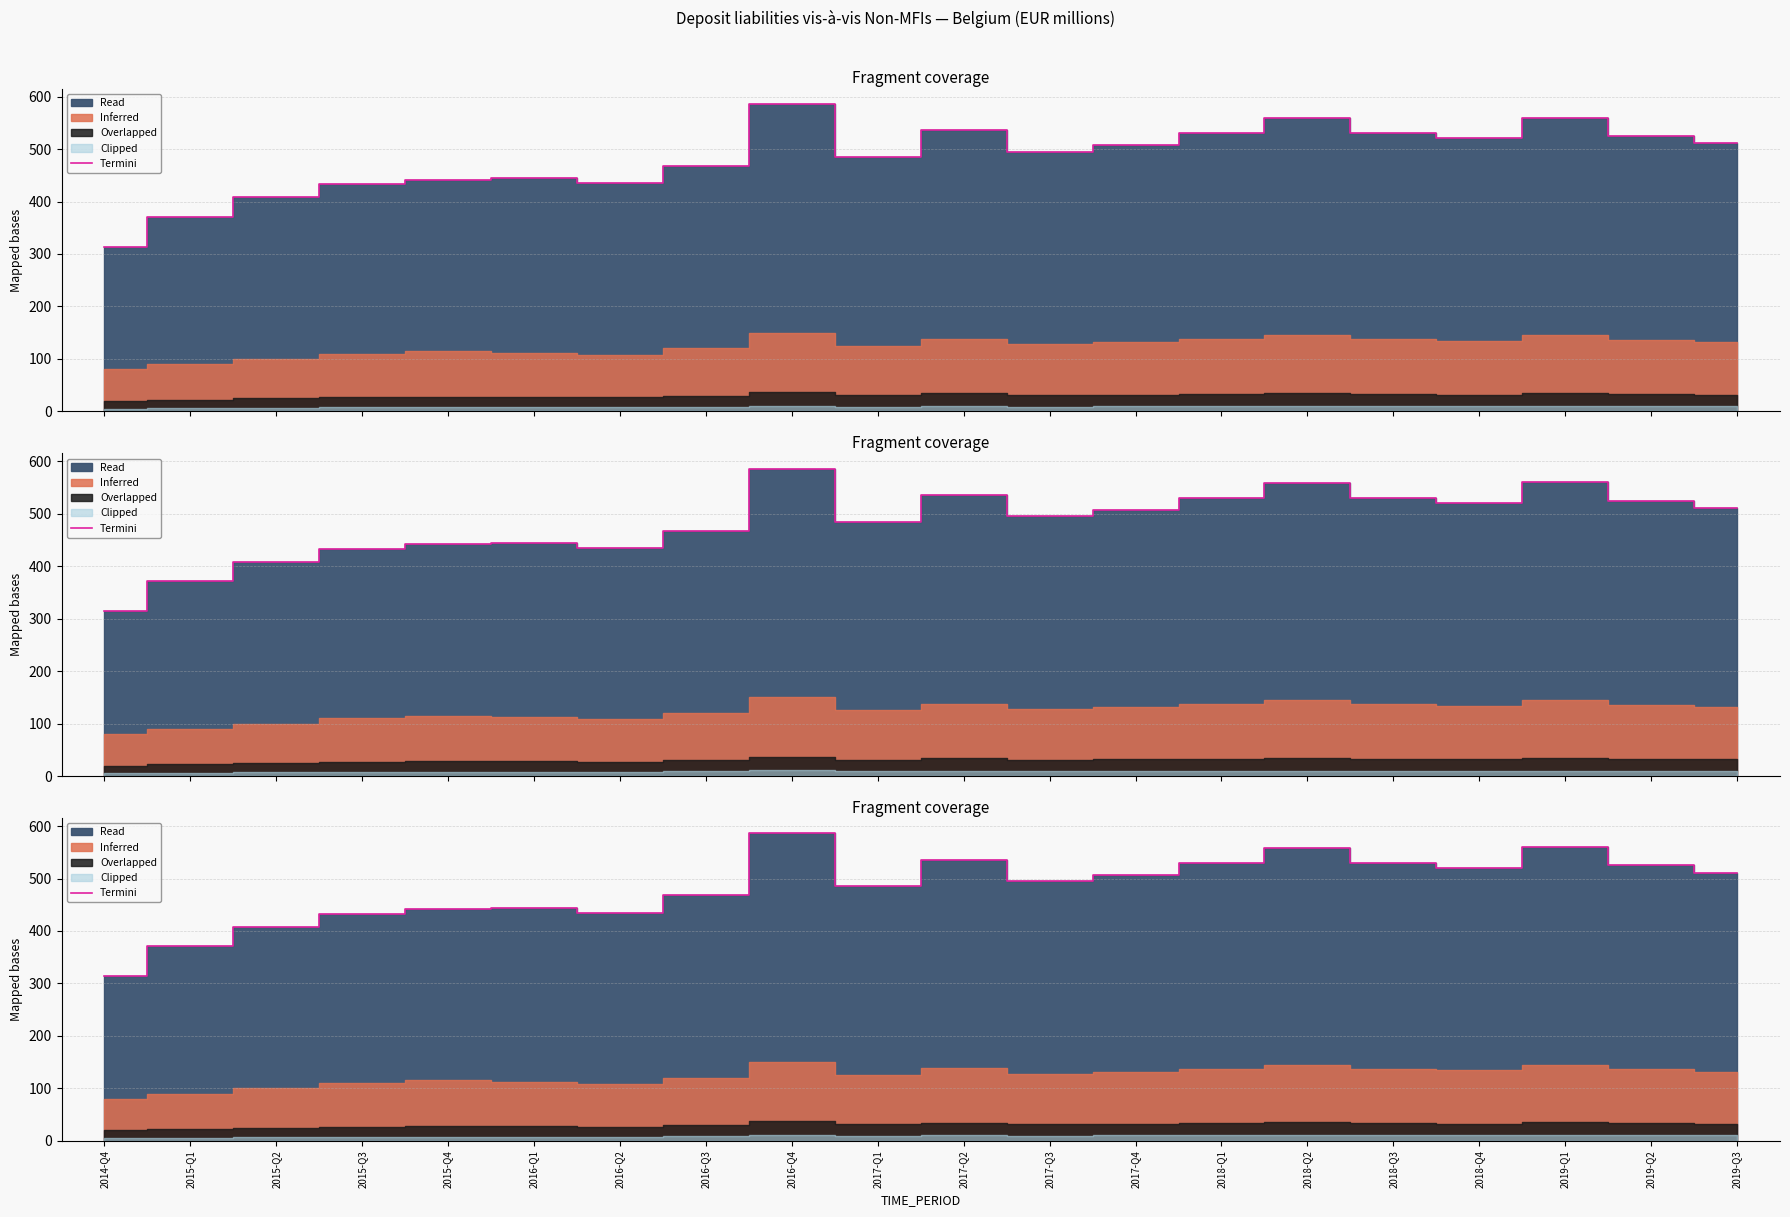

Which has a higher value, 2018-Q1 or 2015-Q4?

2018-Q1